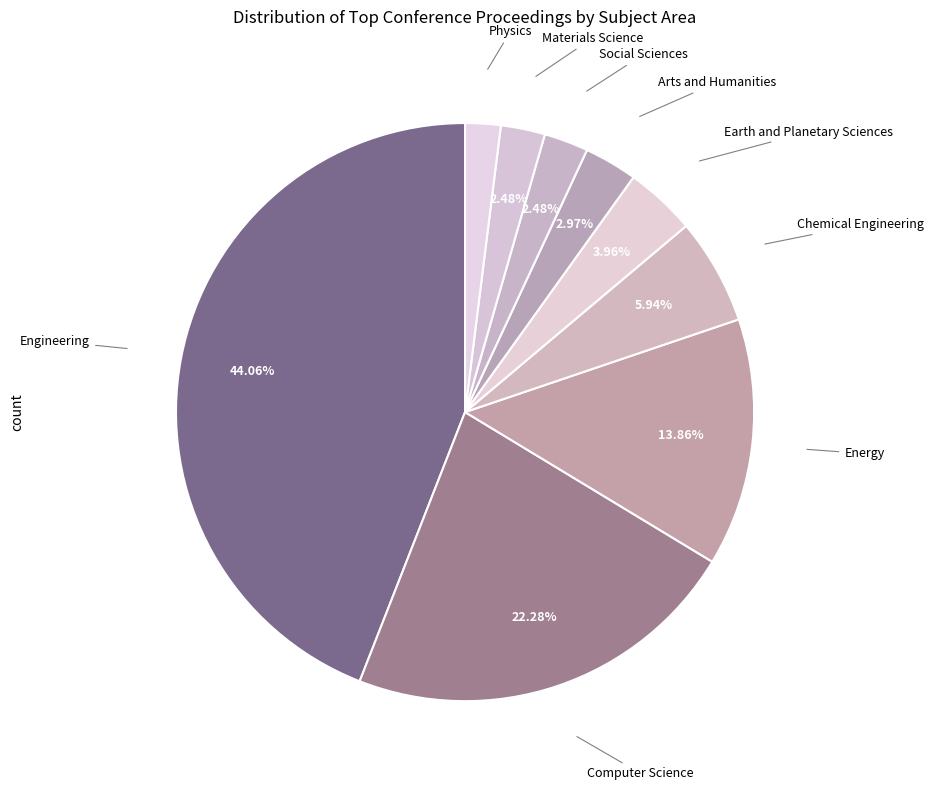

To the nearest percent, what portion does Materials Science represent?

2%